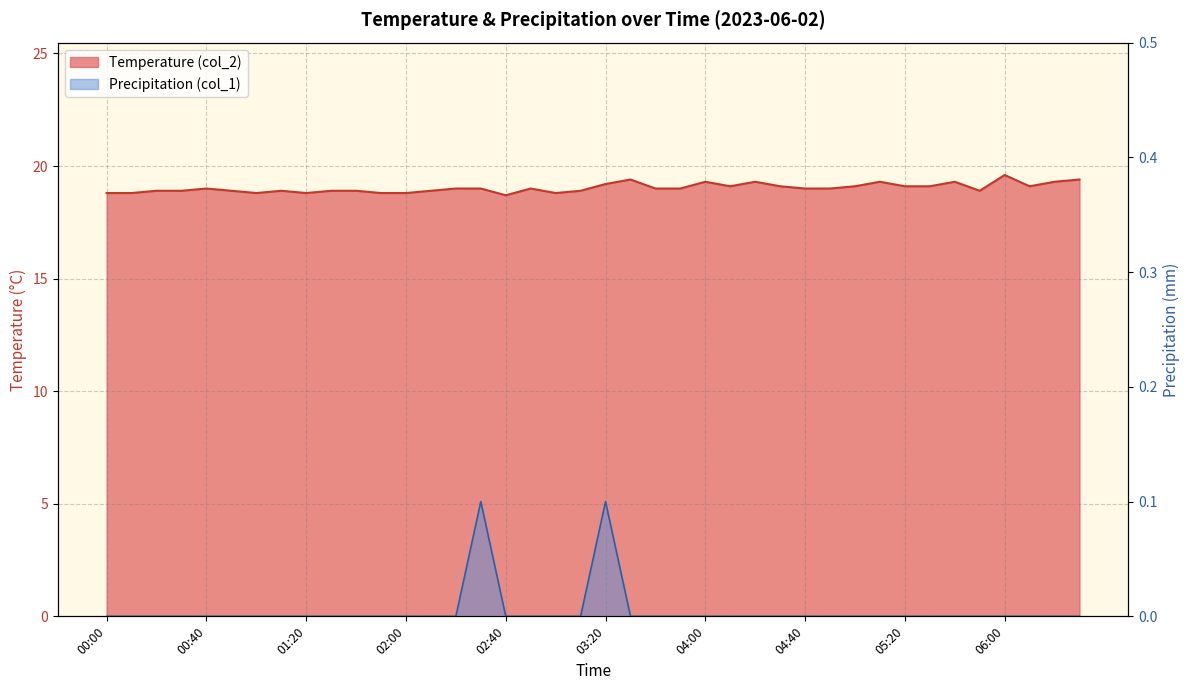

Reading right to left, extract all data points from this chart.

Temperature (col_2): 19.4	19.3	19.1	19.6	18.9	19.3	19.1	19.1	19.3	19.1	19.0	19.0	19.1	19.3	19.1	19.3	19.0	19.0	19.4	19.2	18.9	18.8	19.0	18.7	19.0	19.0	18.9	18.8	18.8	18.9	18.9	18.8	18.9	18.8	18.9	19.0	18.9	18.9	18.8	18.8
Precipitation (col_1): 0.0	0.0	0.0	0.0	0.0	0.0	0.0	0.0	0.0	0.0	0.0	0.0	0.0	0.0	0.0	0.0	0.0	0.0	0.0	0.1	0.0	0.0	0.0	0.0	0.1	0.0	0.0	0.0	0.0	0.0	0.0	0.0	0.0	0.0	0.0	0.0	0.0	0.0	0.0	0.0